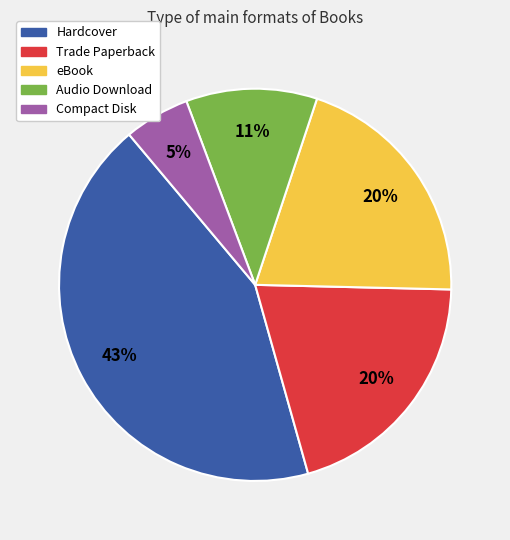

Between Trade Paperback and Audio Download, which is larger?

Trade Paperback